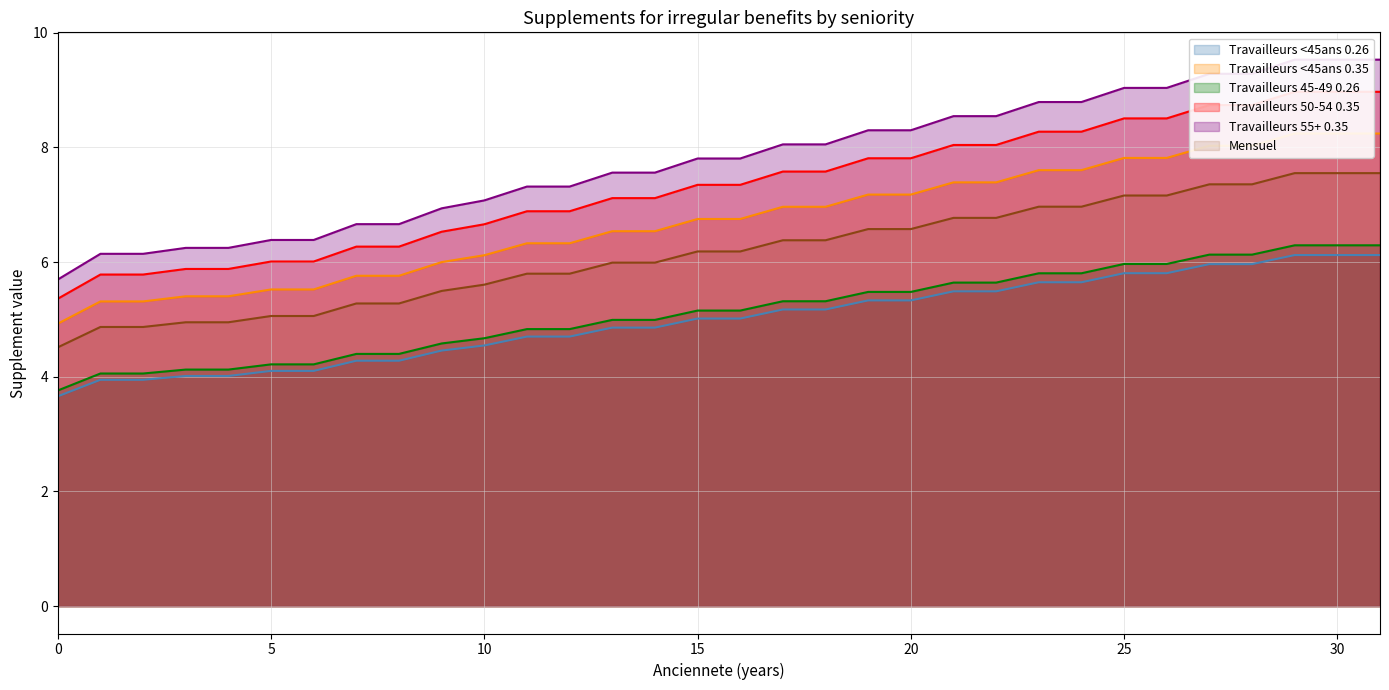

Reading left to right, list all the values displayed in this chart.

Mensuel: 4.5	4.9	4.9	5.0	5.0	5.1	5.1	5.3	5.3	5.5	5.6	5.8	5.8	6.0	6.0	6.2	6.2	6.4	6.4	6.6	6.6	6.8	6.8	7.0	7.0	7.2	7.2	7.4	7.4	7.6	7.6	7.6
Travailleurs <45ans 0.26: 3.7	3.9	3.9	4.0	4.0	4.1	4.1	4.3	4.3	4.5	4.5	4.7	4.7	4.9	4.9	5.0	5.0	5.2	5.2	5.3	5.3	5.5	5.5	5.6	5.6	5.8	5.8	6.0	6.0	6.1	6.1	6.1
Travailleurs <45ans 0.35: 4.9	5.3	5.3	5.4	5.4	5.5	5.5	5.8	5.8	6.0	6.1	6.3	6.3	6.5	6.5	6.8	6.8	7.0	7.0	7.2	7.2	7.4	7.4	7.6	7.6	7.8	7.8	8.0	8.0	8.2	8.2	8.2
Travailleurs 45-49 0.26: 3.8	4.1	4.1	4.1	4.1	4.2	4.2	4.4	4.4	4.6	4.7	4.8	4.8	5.0	5.0	5.2	5.2	5.3	5.3	5.5	5.5	5.6	5.6	5.8	5.8	6.0	6.0	6.1	6.1	6.3	6.3	6.3
Travailleurs 50-54 0.35: 5.4	5.8	5.8	5.9	5.9	6.0	6.0	6.3	6.3	6.5	6.7	6.9	6.9	7.1	7.1	7.3	7.3	7.6	7.6	7.8	7.8	8.0	8.0	8.3	8.3	8.5	8.5	8.7	8.7	9.0	9.0	9.0
Travailleurs 55+ 0.35: 5.7	6.1	6.1	6.2	6.2	6.4	6.4	6.7	6.7	6.9	7.1	7.3	7.3	7.6	7.6	7.8	7.8	8.1	8.1	8.3	8.3	8.5	8.5	8.8	8.8	9.0	9.0	9.3	9.3	9.5	9.5	9.5